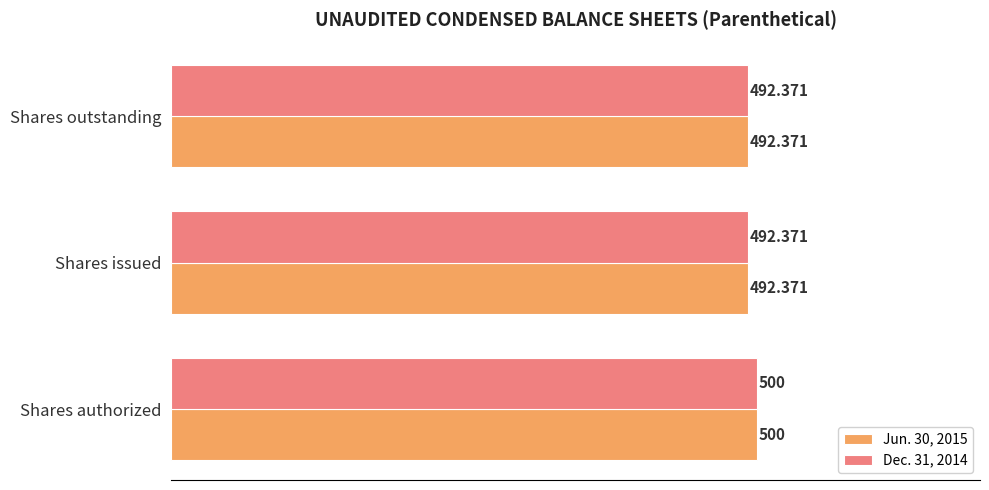

At which category is the sum across all series the highest?

Shares authorized